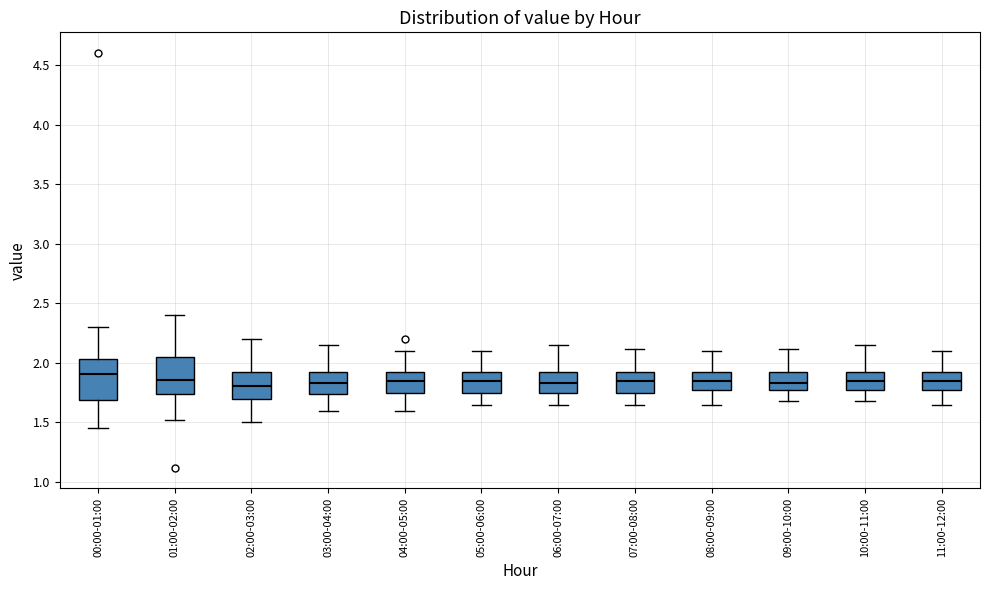

Where does the lower whisker of the box for 09:00-10:00 end on the y-axis? The values are not printed on the chart, so give them approximately, as read against the axis.

1.70